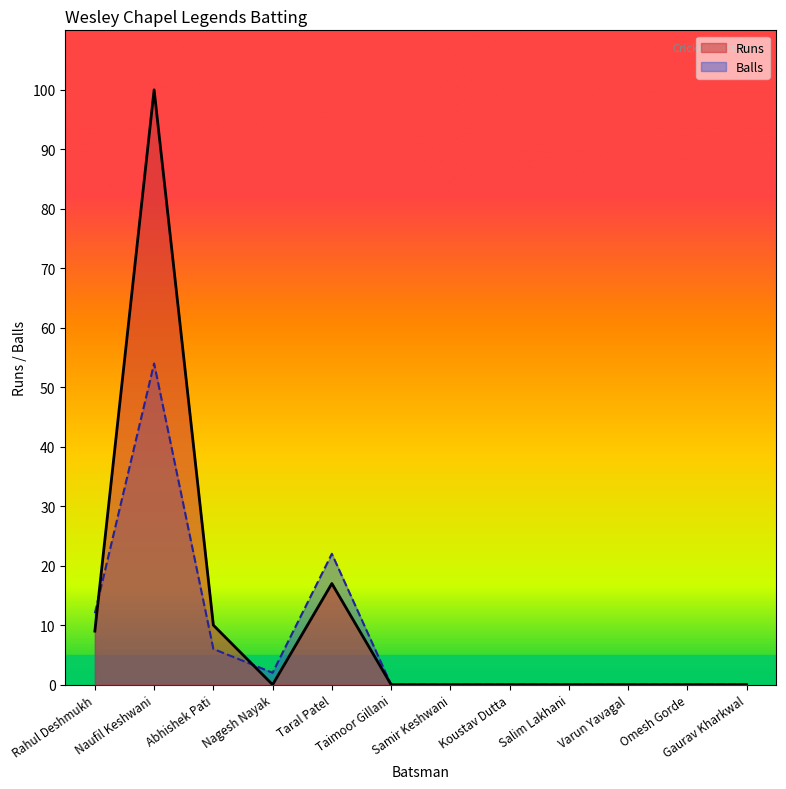

What is the difference between the highest and lowest values at Naufil Keshwani?

46